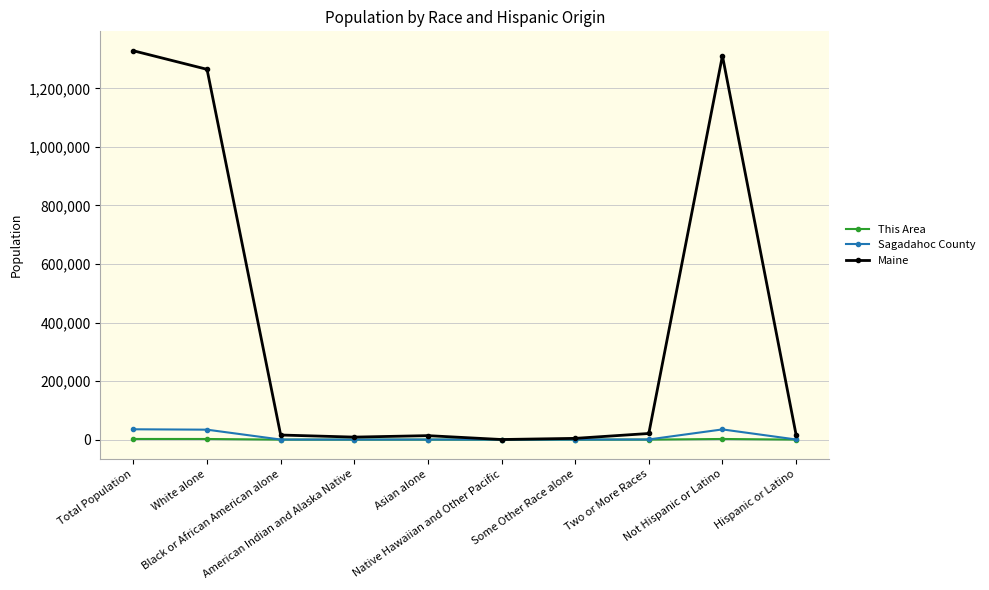

Which series has the widest spread of values?

Maine